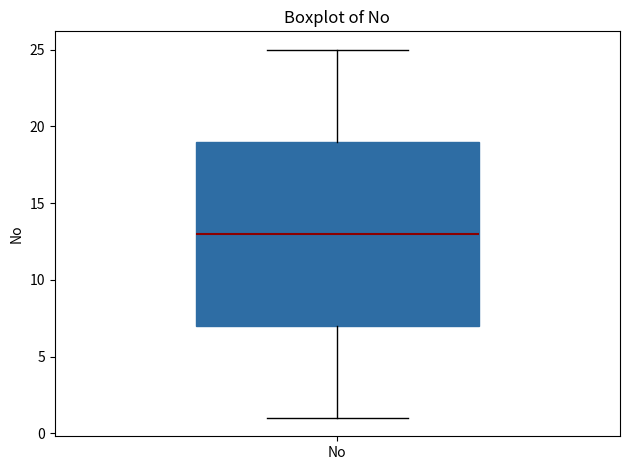

Read this box plot against the y-axis: the position of the median line, the range covered by the box, and the ends of both whiskers. The values are not printed on the chart, so give them approximately, as read against the axis.

median 13, box 7 to 19, whiskers 1 to 25